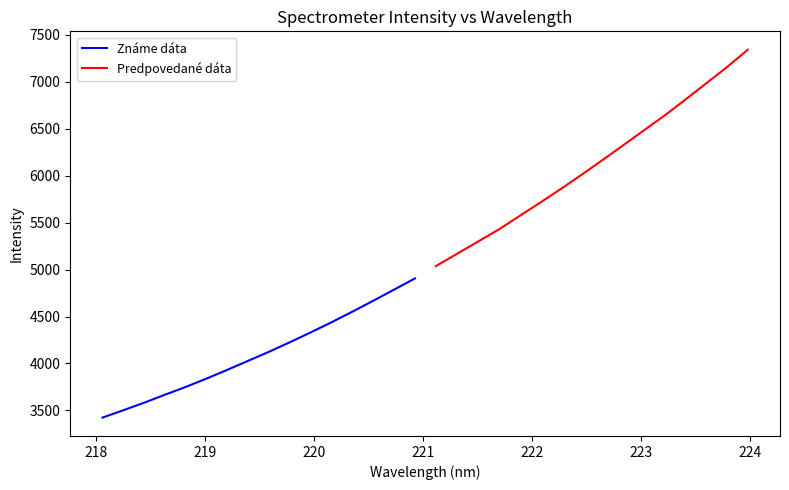

What is the difference between the second highest and second lowest values in the Známe dáta series?

1283.8